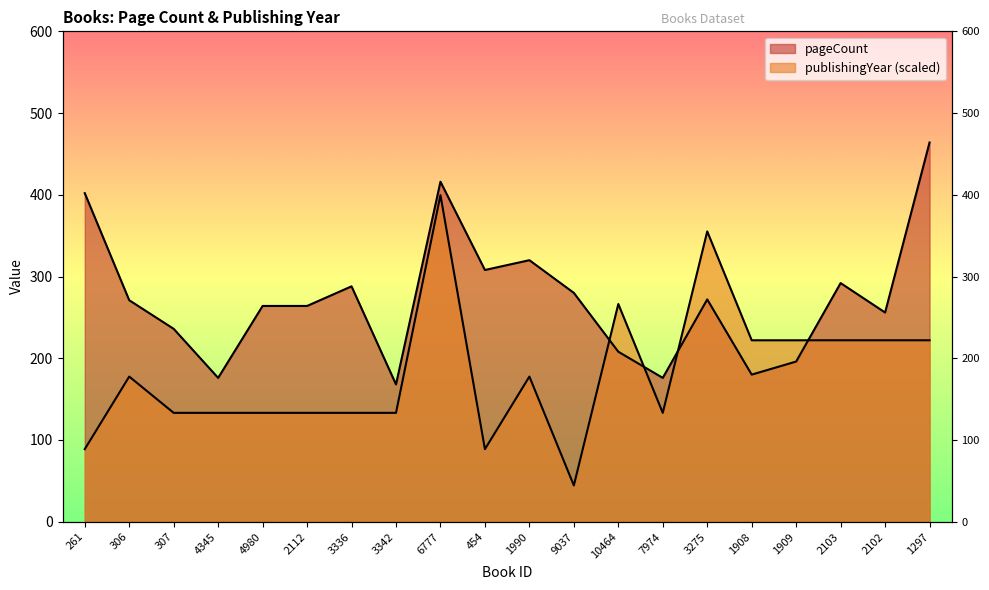

Which series has the largest total across all categories?

pageCount